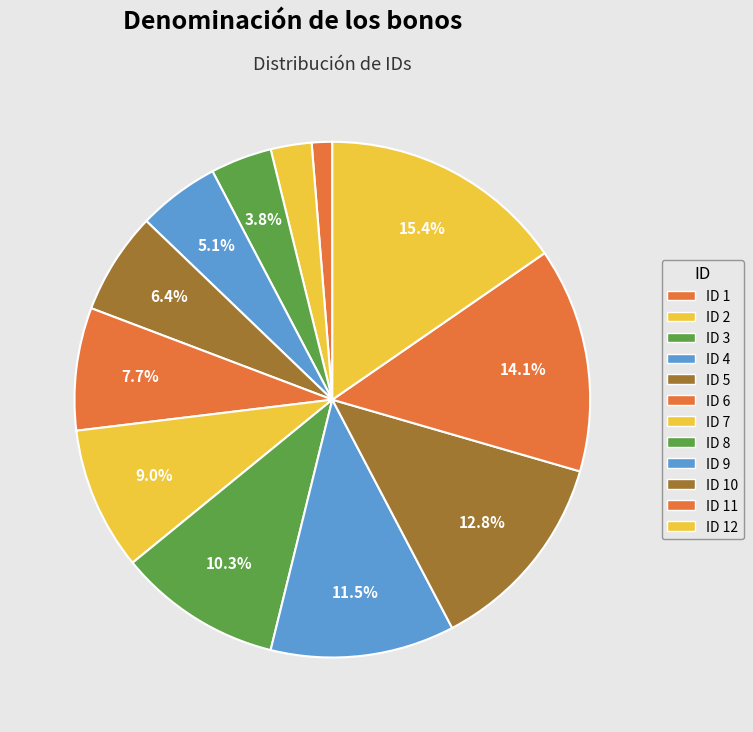

Is there any slice that represents more than half of the pie?

No